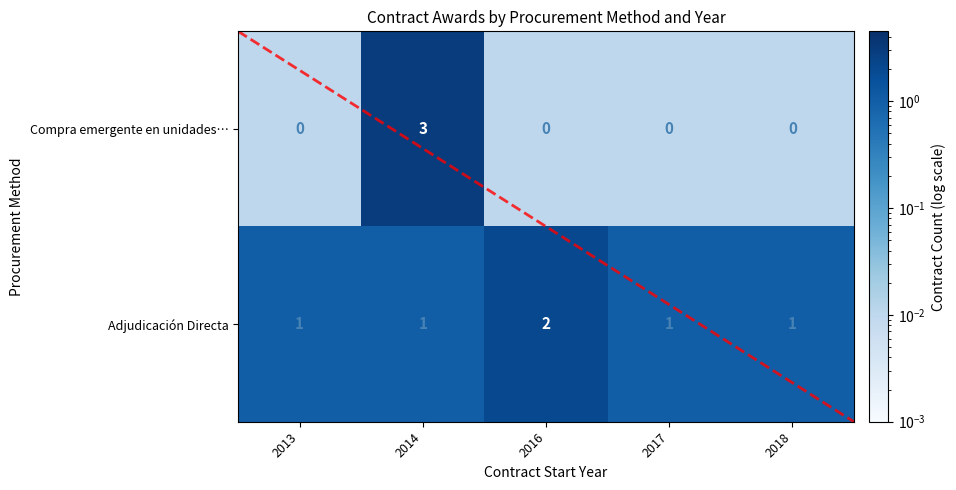

Between 2014 and 2016, which series saw the biggest shift?

Compra emergente en unidades de servicio